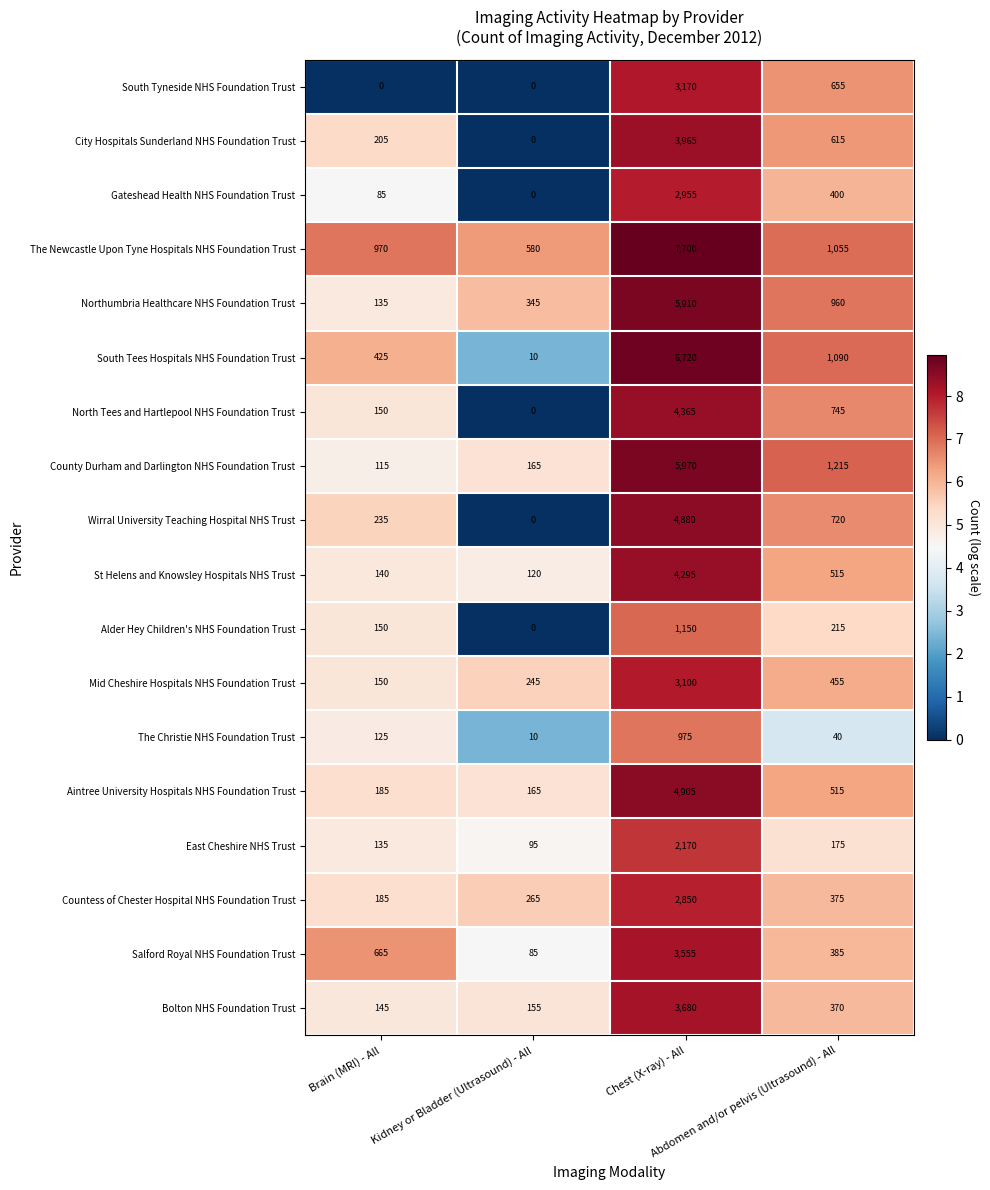

Count the number of categories in the chart.

4